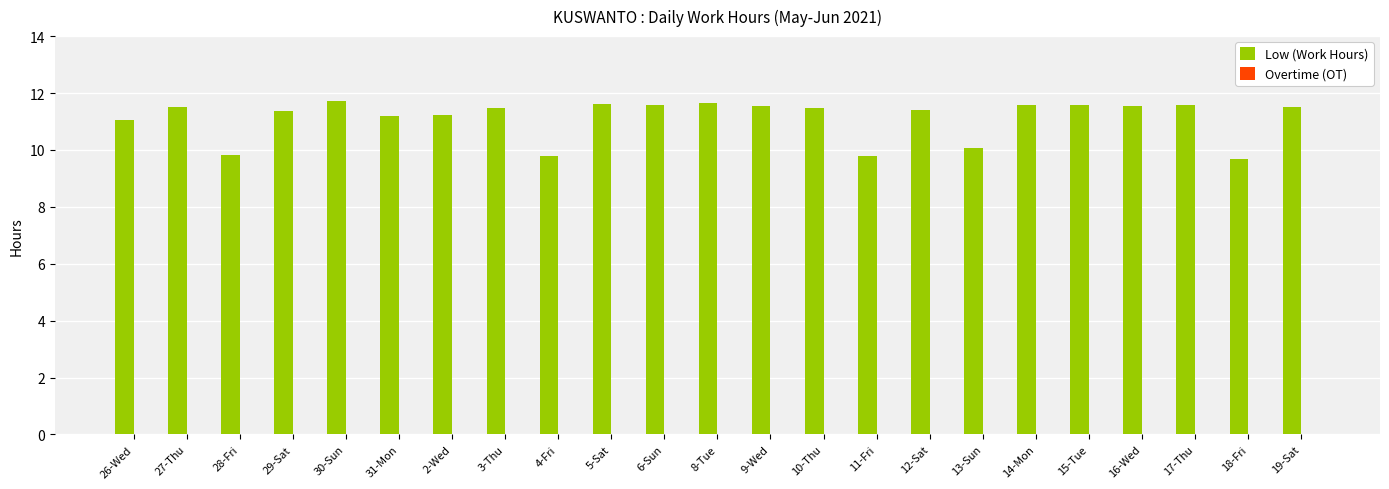

Approximately how many times larger is the value at 3-Thu compared to 6-Sun?

1.0